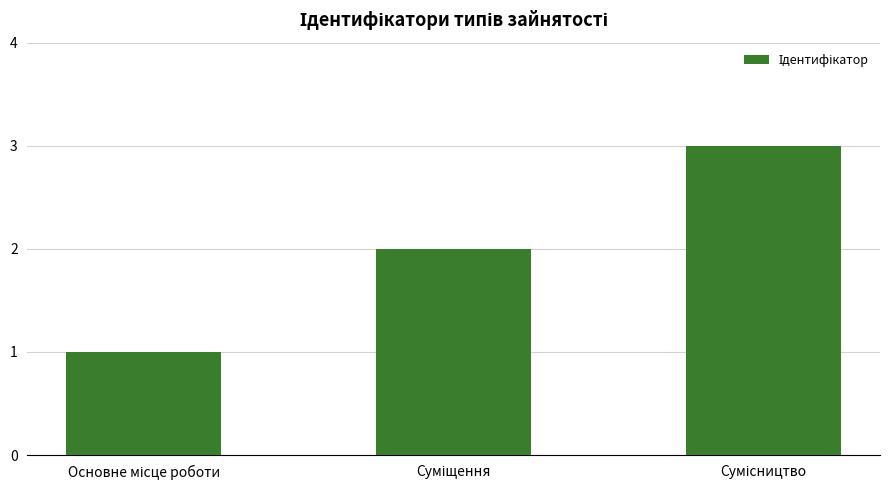

What is the difference between the second highest and minimum values?

1